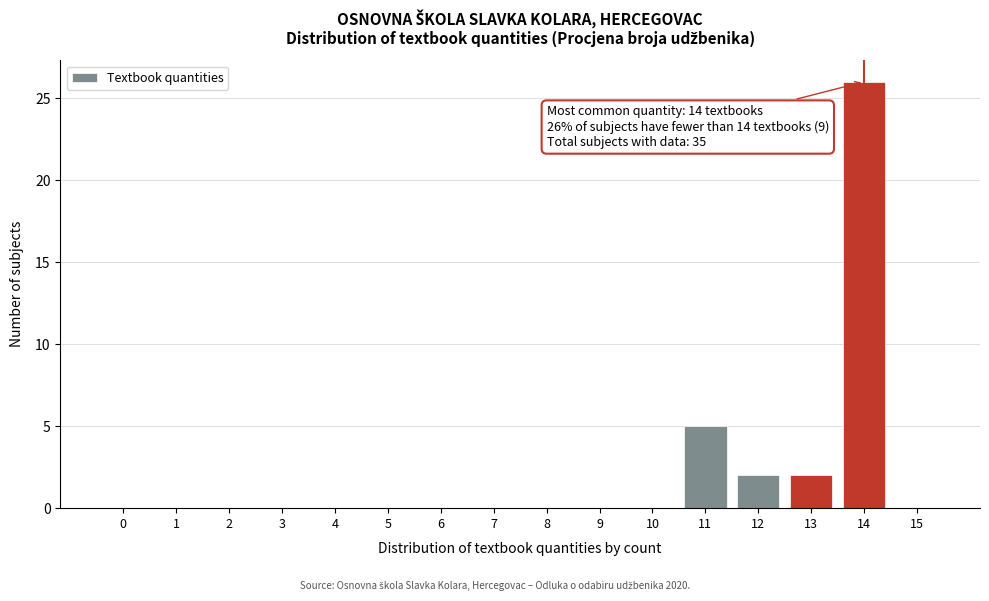

Reading left to right, list all the values displayed in this chart.

0=0	1=0	2=0	3=0	4=0	5=0	6=0	7=0	8=0	9=0	10=0	11=5	12=2	13=2	14=26	15=0